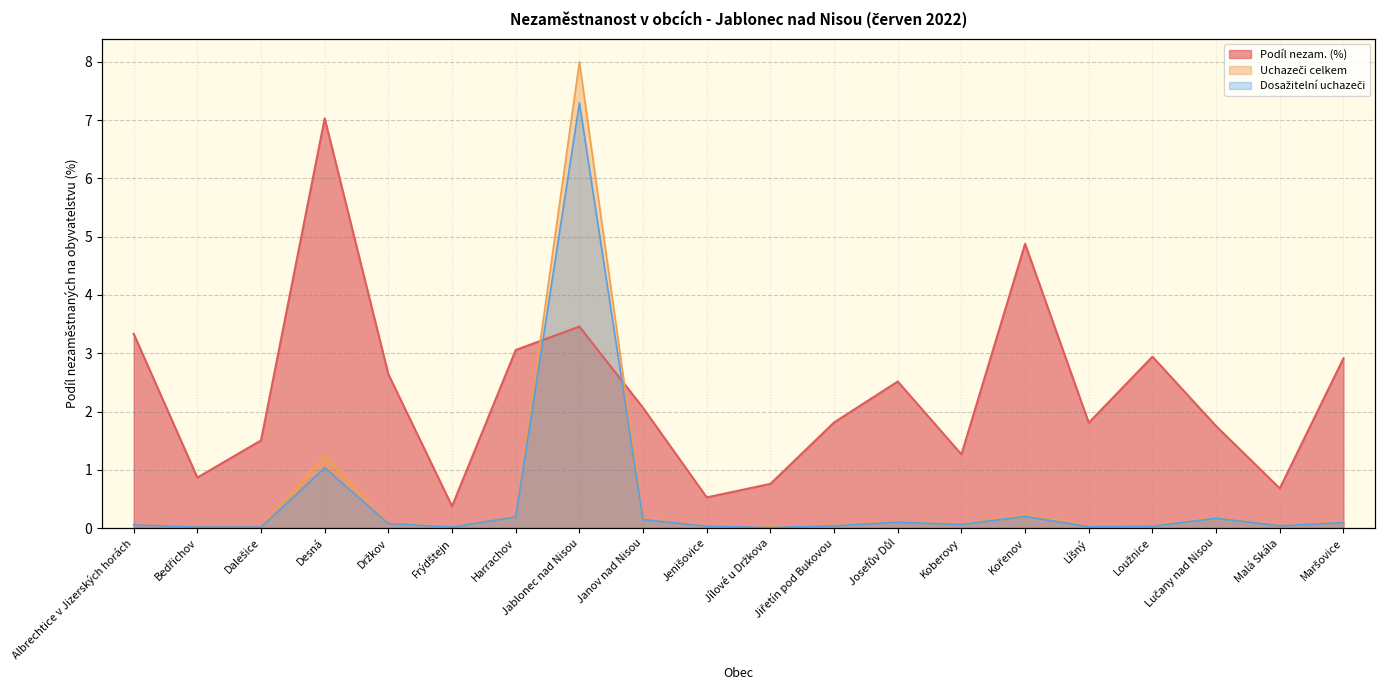

After their last crossing, which series has the higher values: Podíl nezam. (%) or Dosažitelní uchazeči?

Podíl nezam. (%)